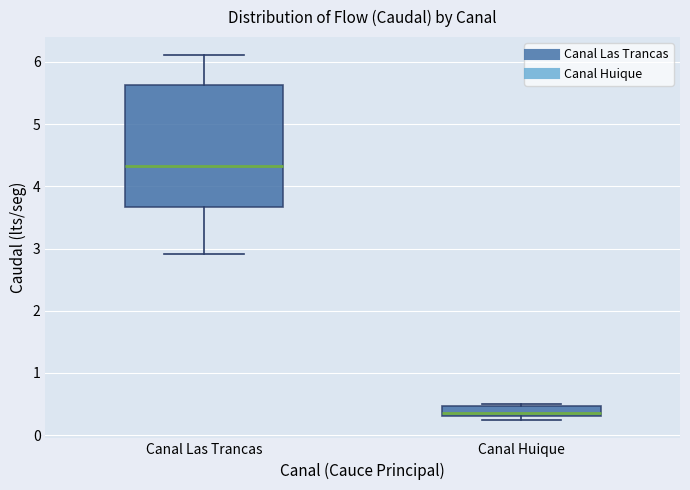

Where is the upper edge of the box for Canal Las Trancas on the y-axis? The values are not printed on the chart, so give them approximately, as read against the axis.

5.6